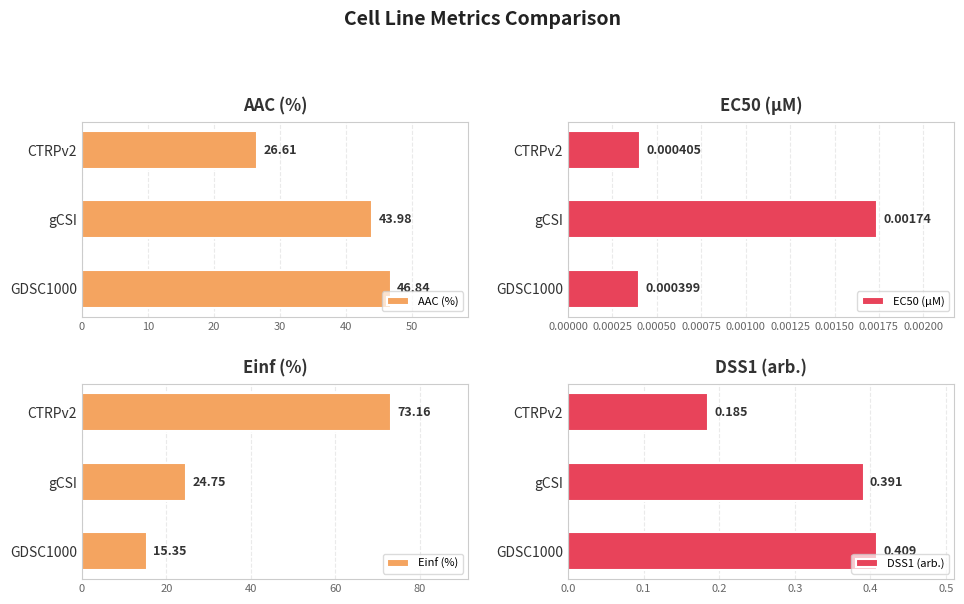

How many EC50 (µM) values are between 0 and 1?

3